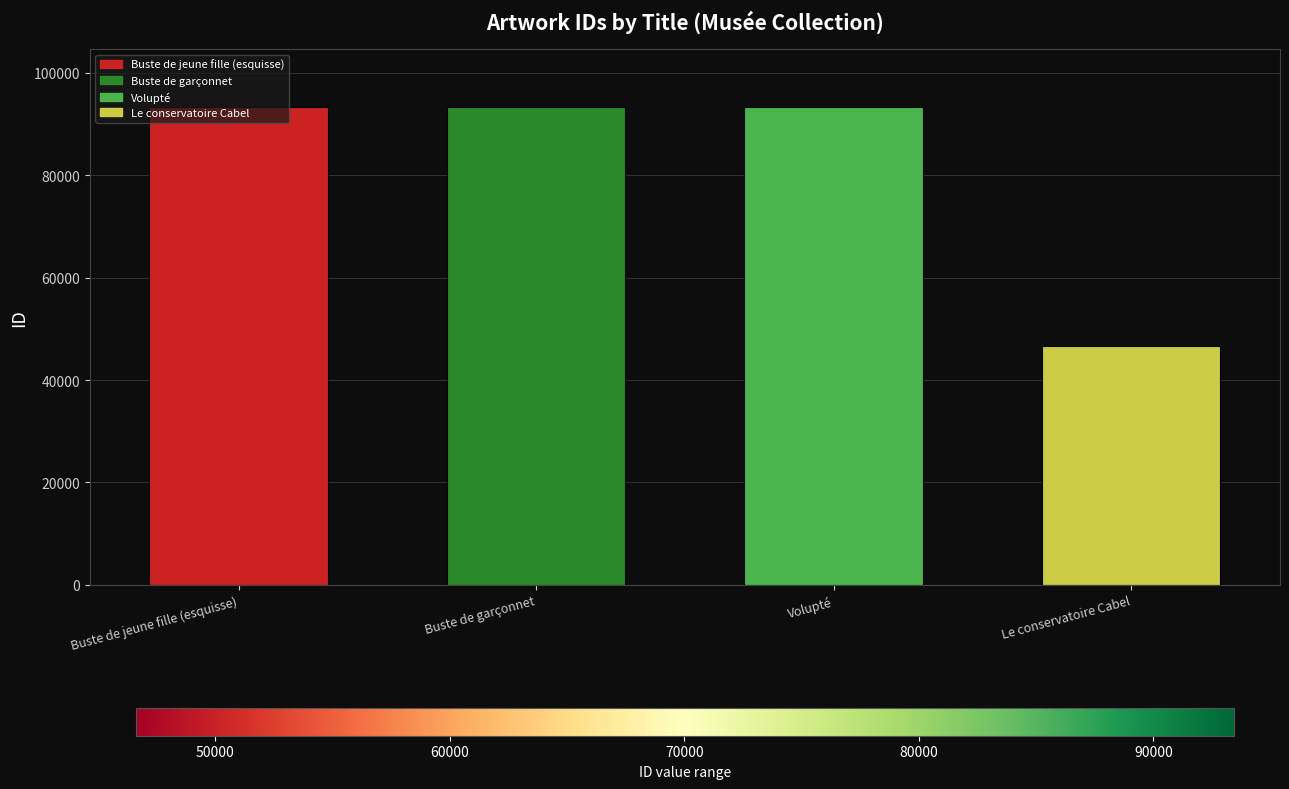

The value at Buste de garçonnet is 93445. True or false?

True